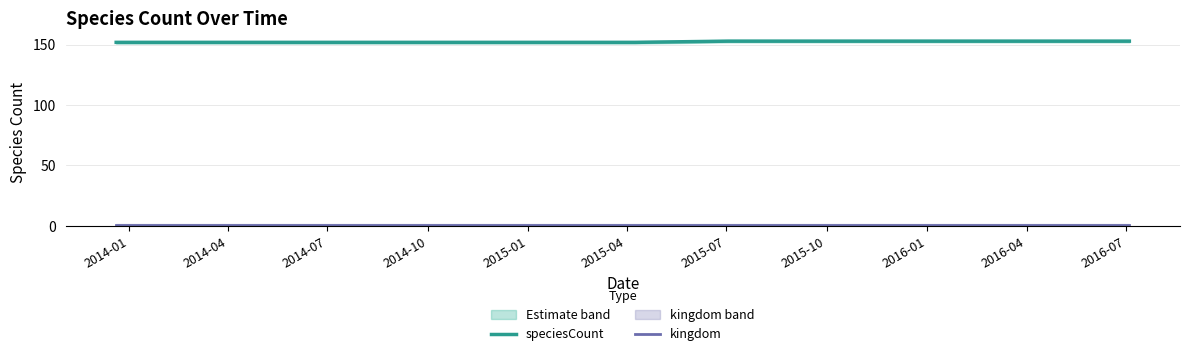

How many lines are shown in the chart?

2